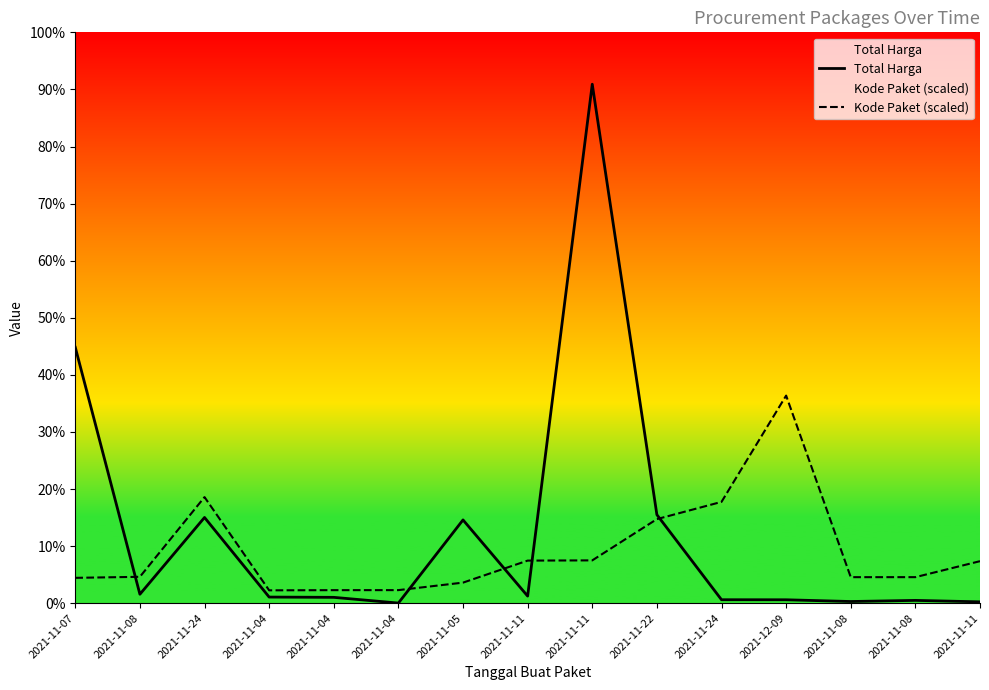

How many lines are shown in the chart?

2